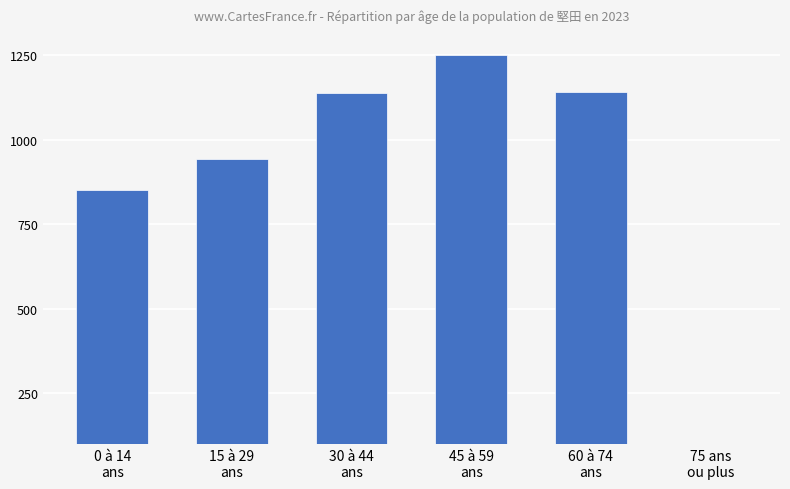

What is the change in value from 15 à 29
ans to 60 à 74
ans?

+197